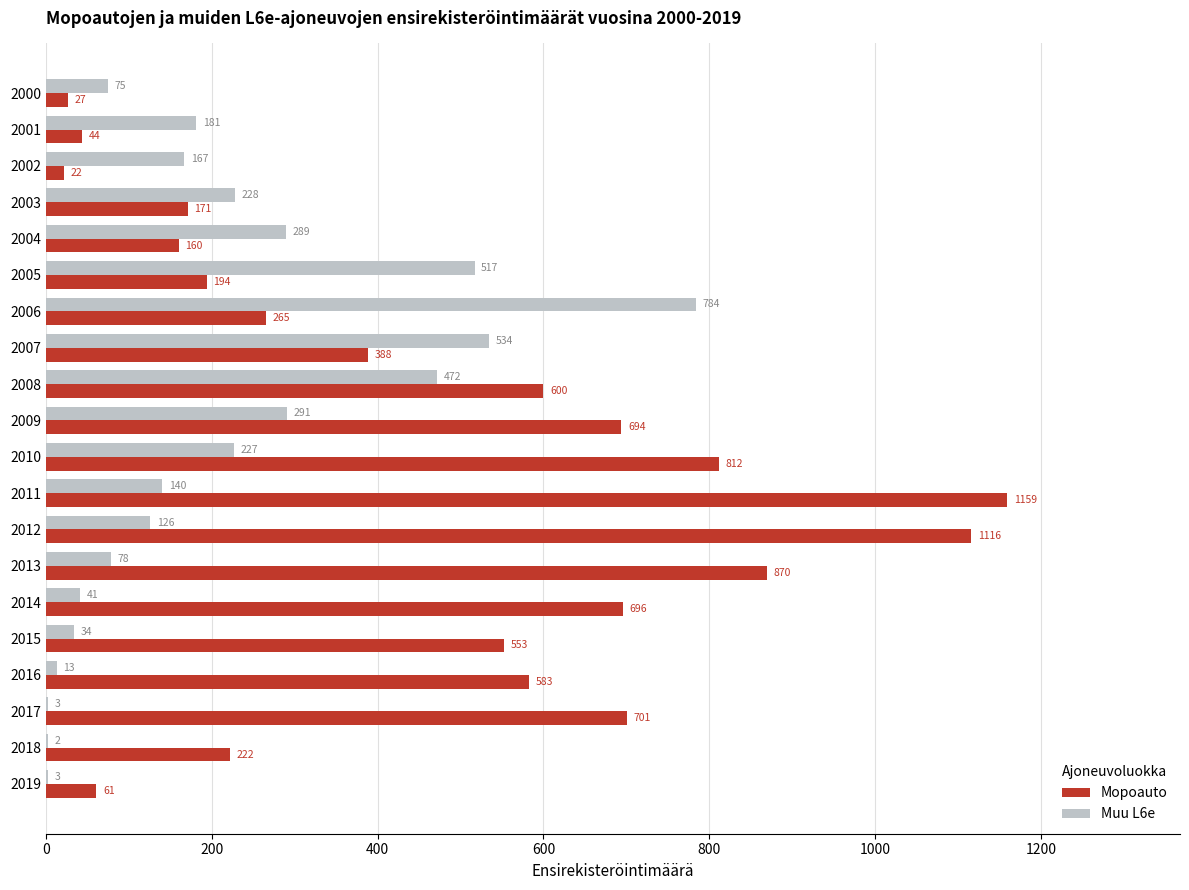

What is the sum of the Mopoauto values at 2014 and 2011?

1855